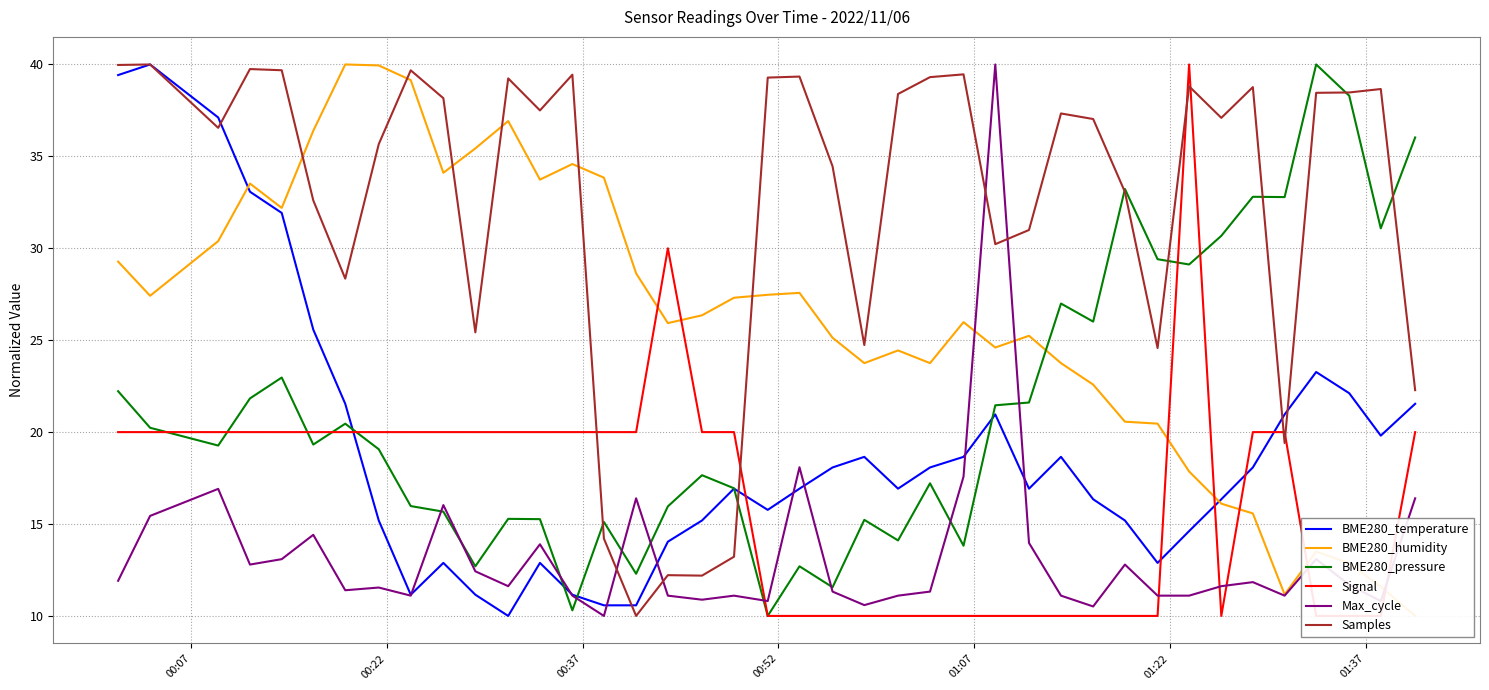

The value of Samples at 01:22 is 43.1. True or false?

False